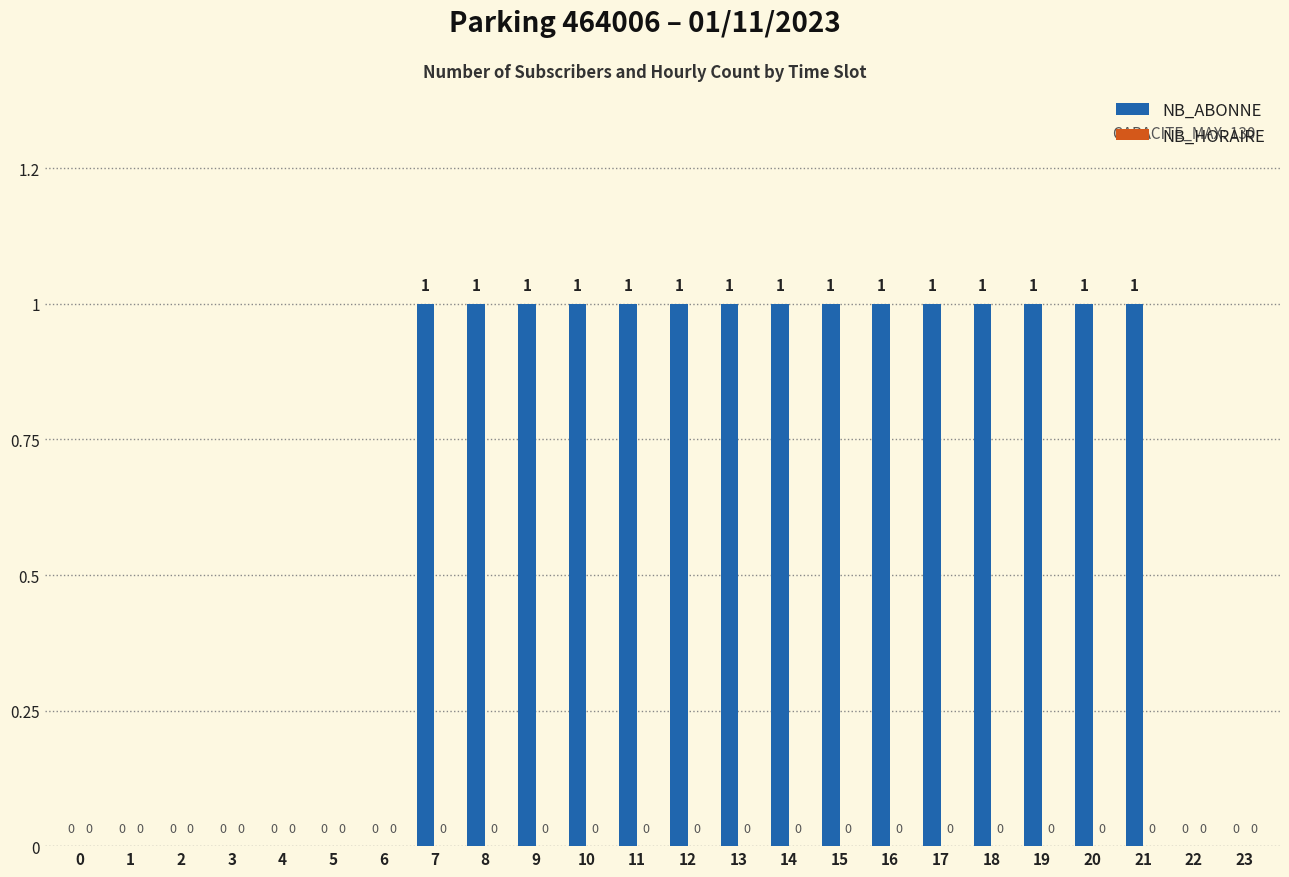

Reading left to right, list all the values displayed in this chart.

NB_ABONNE: 0	0	0	0	0	0	0	1	1	1	1	1	1	1	1	1	1	1	1	1	1	1	0	0
NB_HORAIRE: 0	0	0	0	0	0	0	0	0	0	0	0	0	0	0	0	0	0	0	0	0	0	0	0